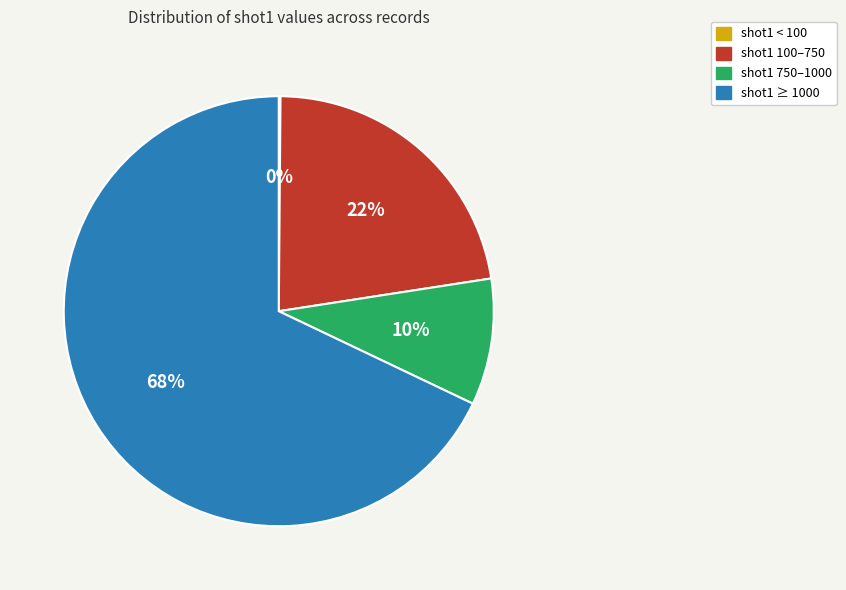

To the nearest percent, what is the average slice percentage?

25%